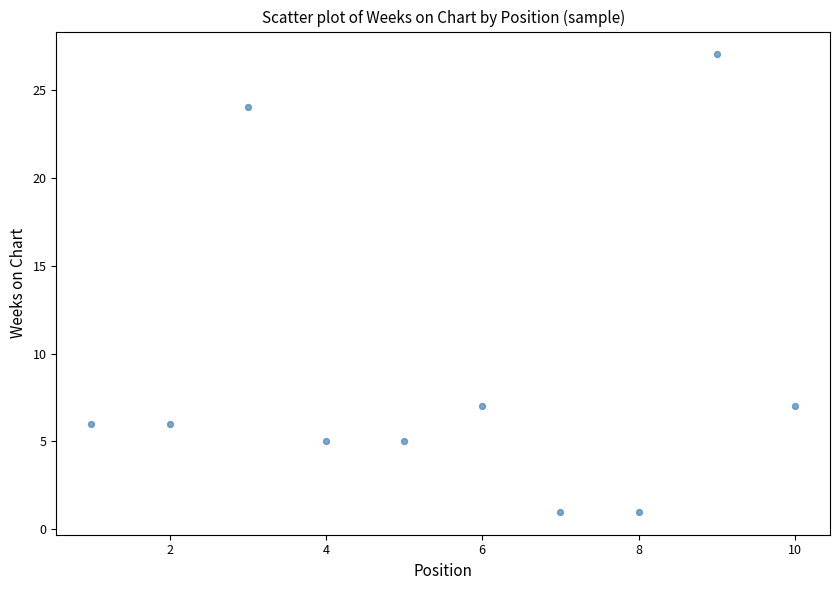

What is the range of Y values (max minus min)?

26